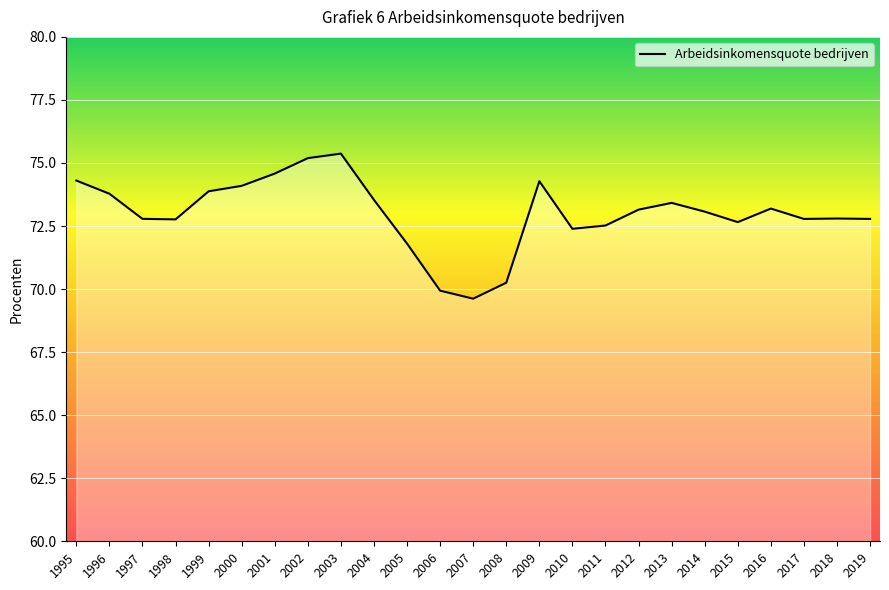

Which has a higher value, 2001 or 2011?

2001